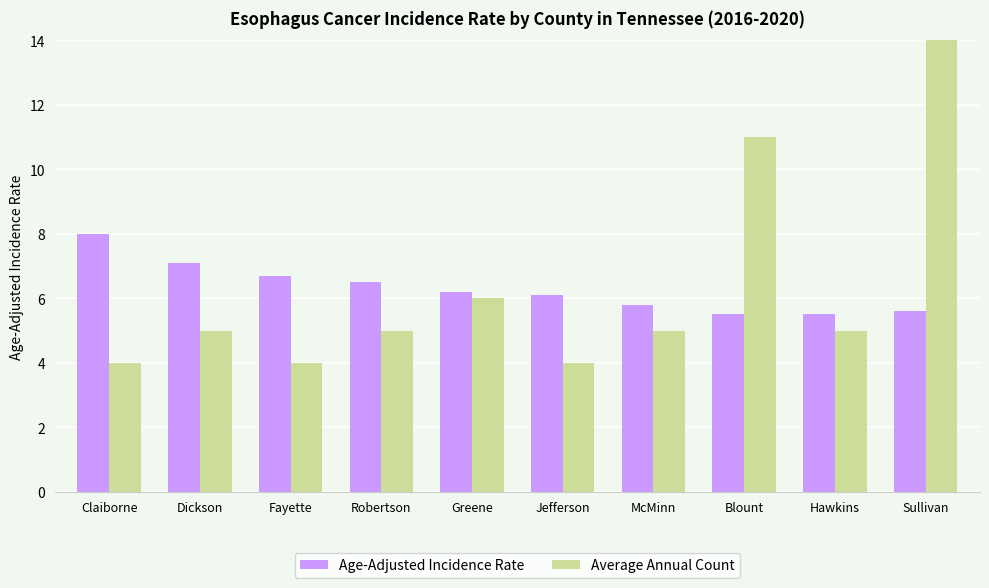

What are all the series names shown in the legend?

Age-Adjusted Incidence Rate, Average Annual Count